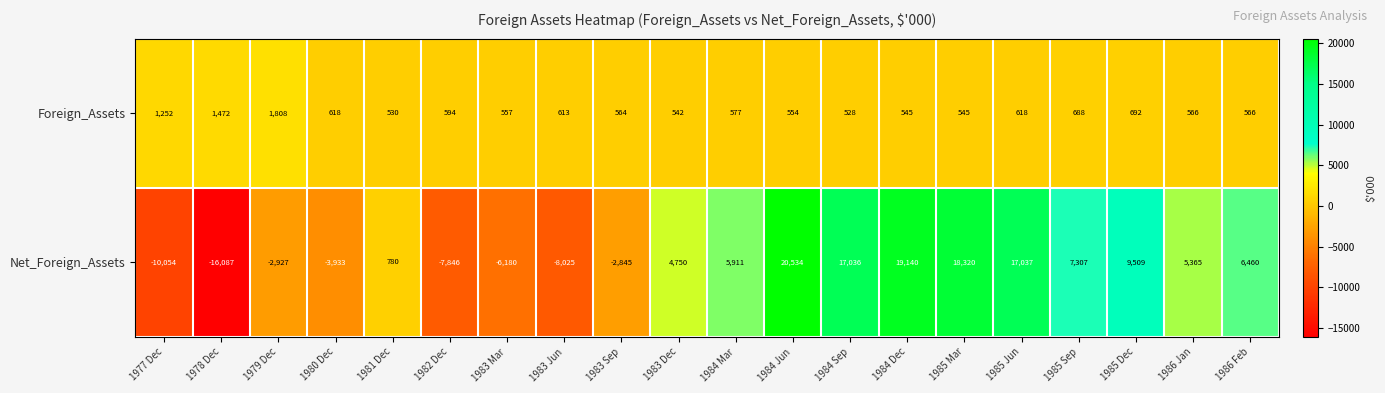

List the series in order of their overall mean, highest first.

Net_Foreign_Assets, Foreign_Assets